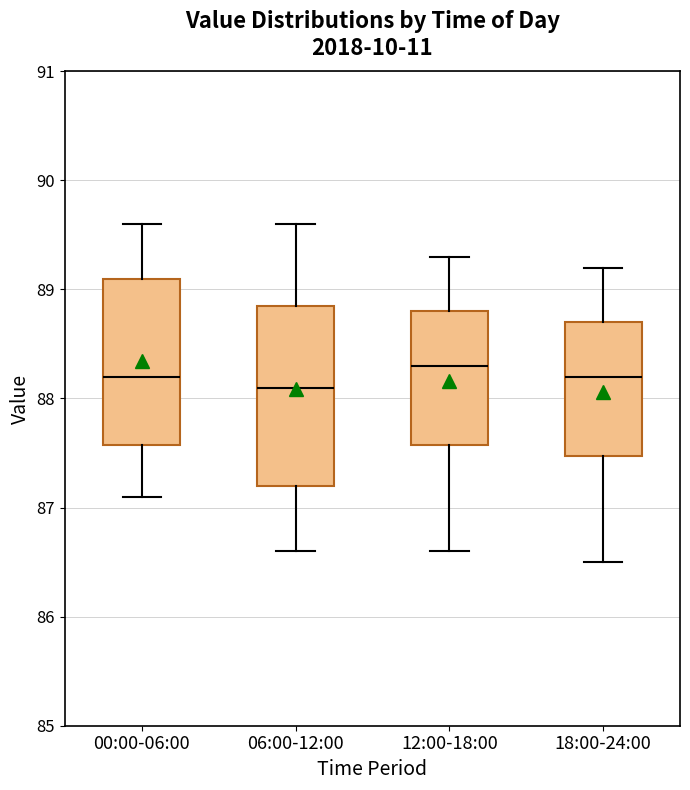

Reading left to right, transcribe this box plot: for each box, give where its median line is, the range the box spans, and where its two whiskers end, as read against the y-axis. The values are not printed on the chart, so give them approximately, as read against the axis.

00:00-06:00: median 88.2, box 87.6 to 89.1, whiskers 87.1 to 89.6
06:00-12:00: median 88.1, box 87.2 to 88.9, whiskers 86.6 to 89.6
12:00-18:00: median 88.3, box 87.6 to 88.8, whiskers 86.6 to 89.3
18:00-24:00: median 88.2, box 87.5 to 88.7, whiskers 86.5 to 89.2